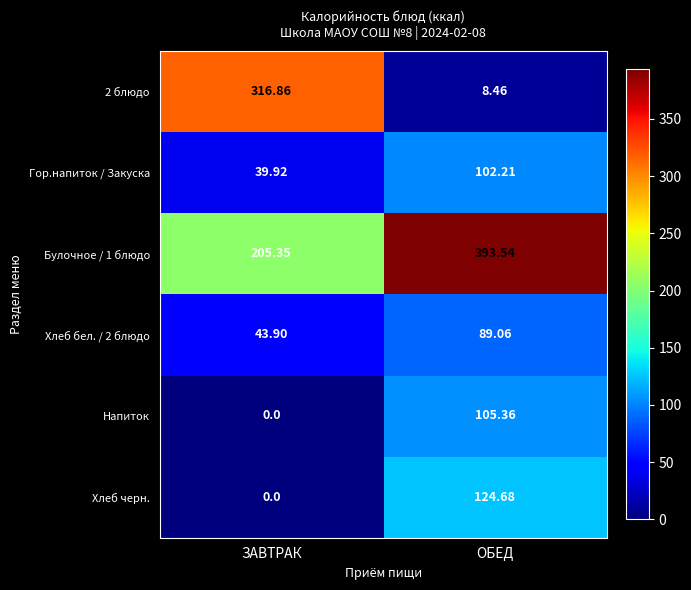

At which category does the chart reach its peak across all series?

ОБЕД